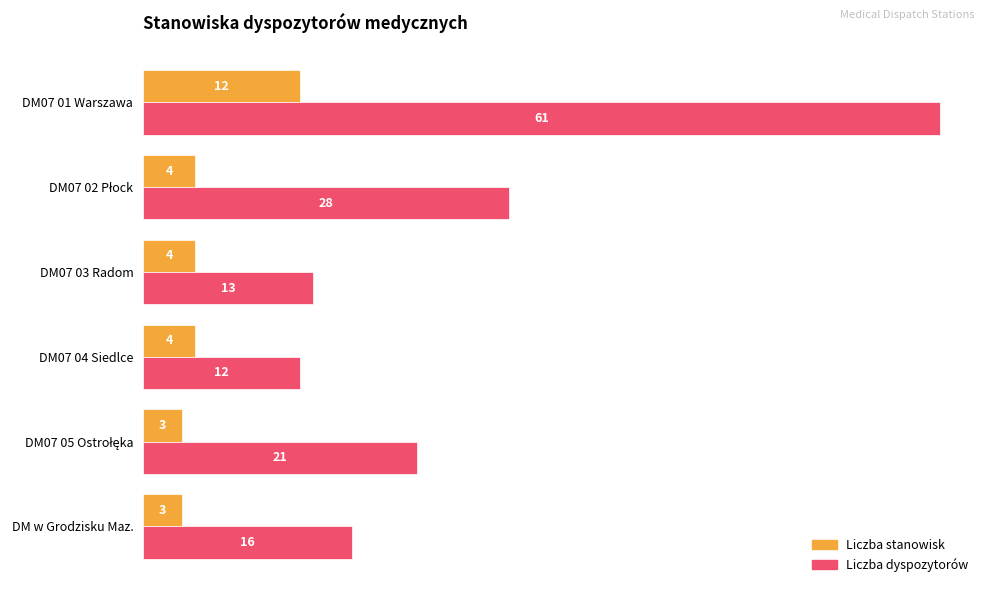

Is it true that Liczba stanowisk equals 3 at DM w Grodzisku Maz.?

True